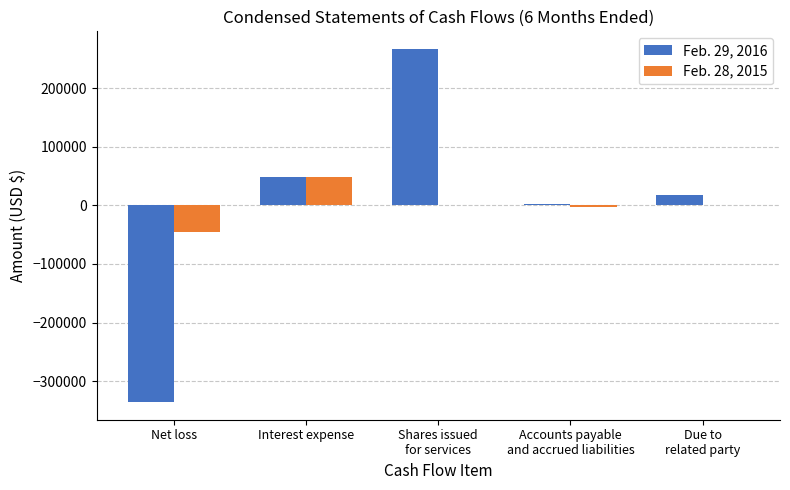

True or false: Feb. 28, 2015 has a value of -18648 at Net loss.

False